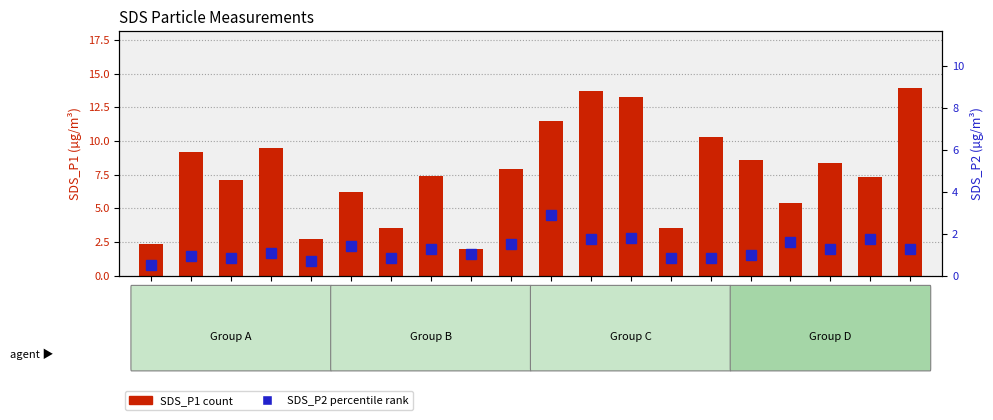

Which series has the largest total across all categories?

SDS_P1